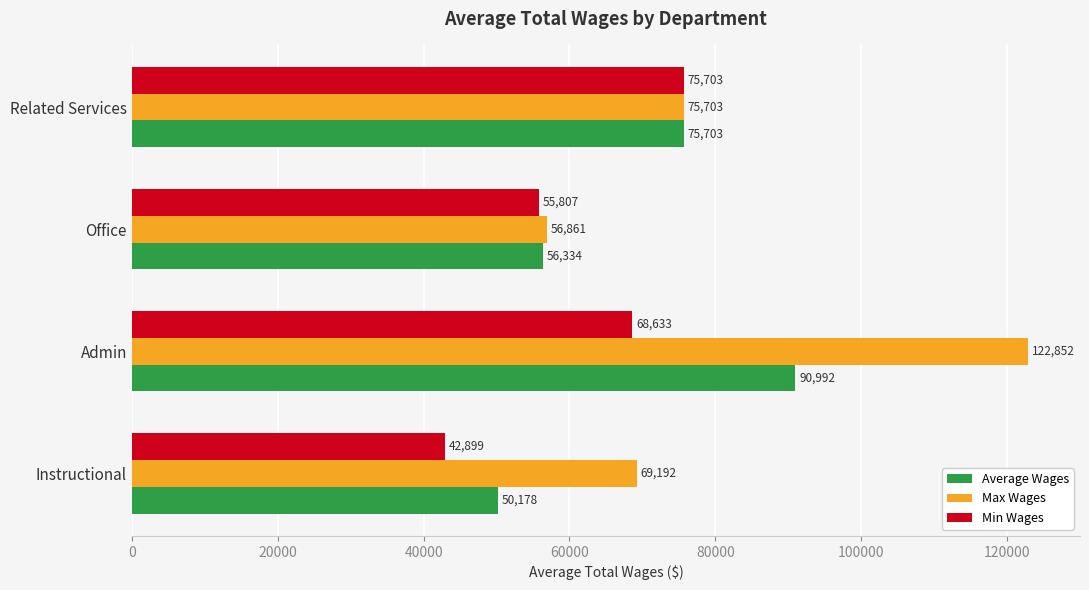

What is the difference between the second highest and second lowest values in the Min Wages series?

12826.0